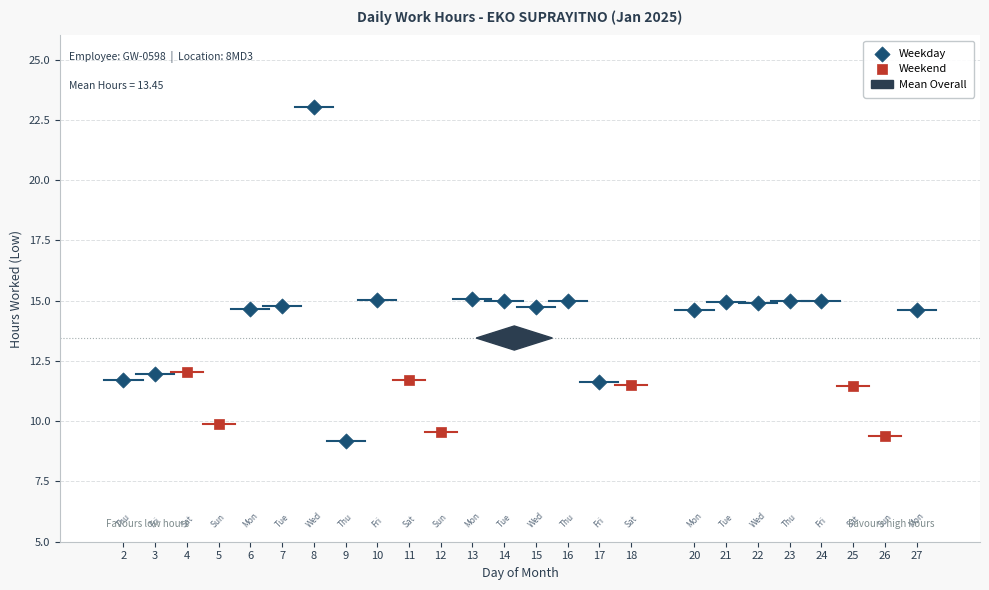

Which series reaches the minimum Y coordinate?

Weekday